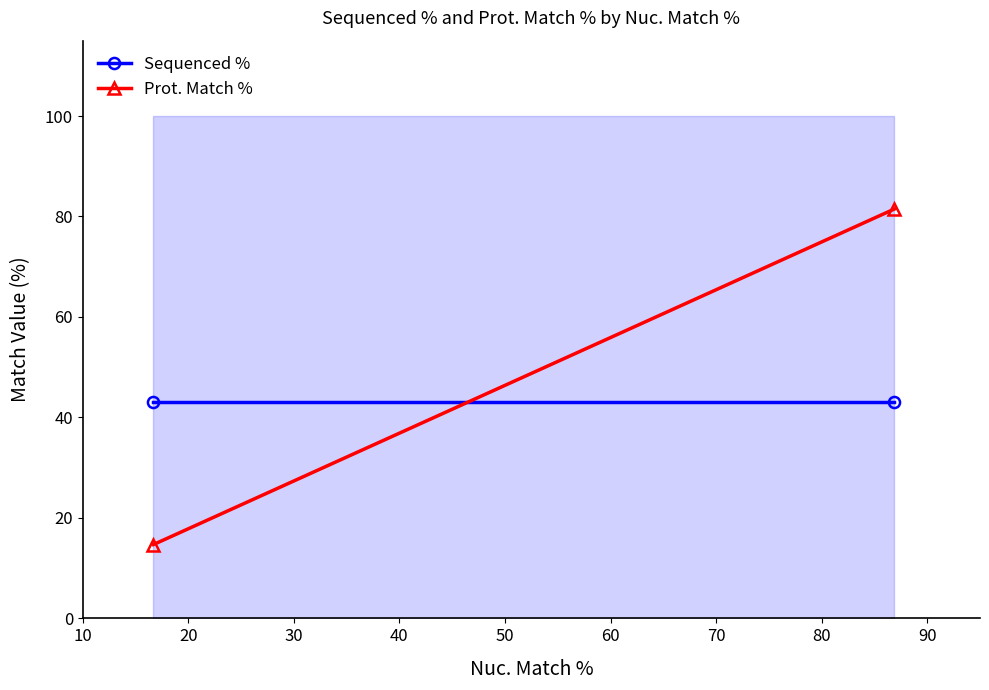

How many lines are shown in the chart?

2